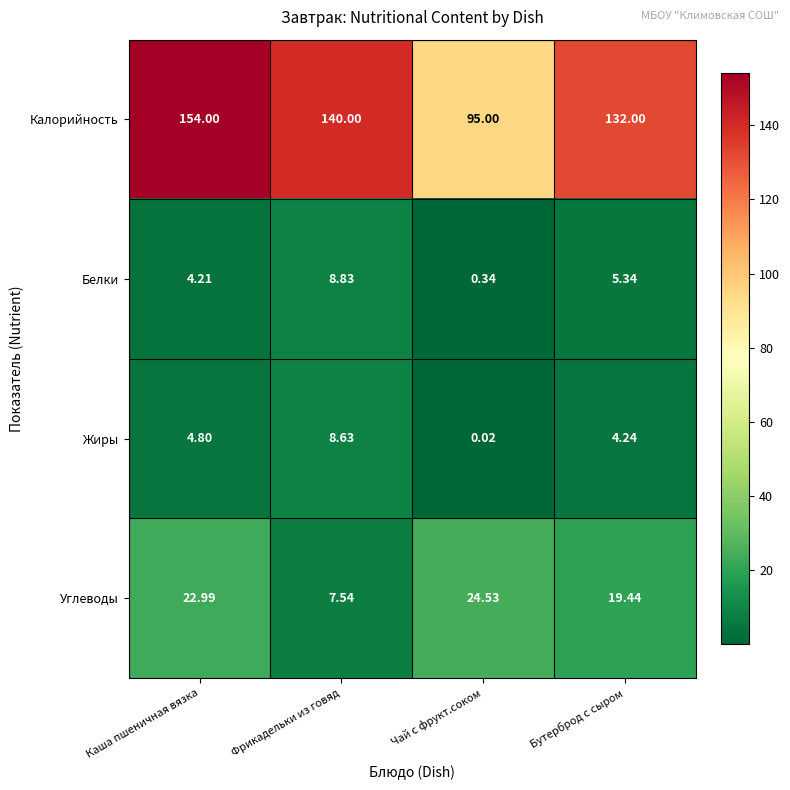

Which label corresponds to the largest value in the chart?

Каша пшеничная вязка